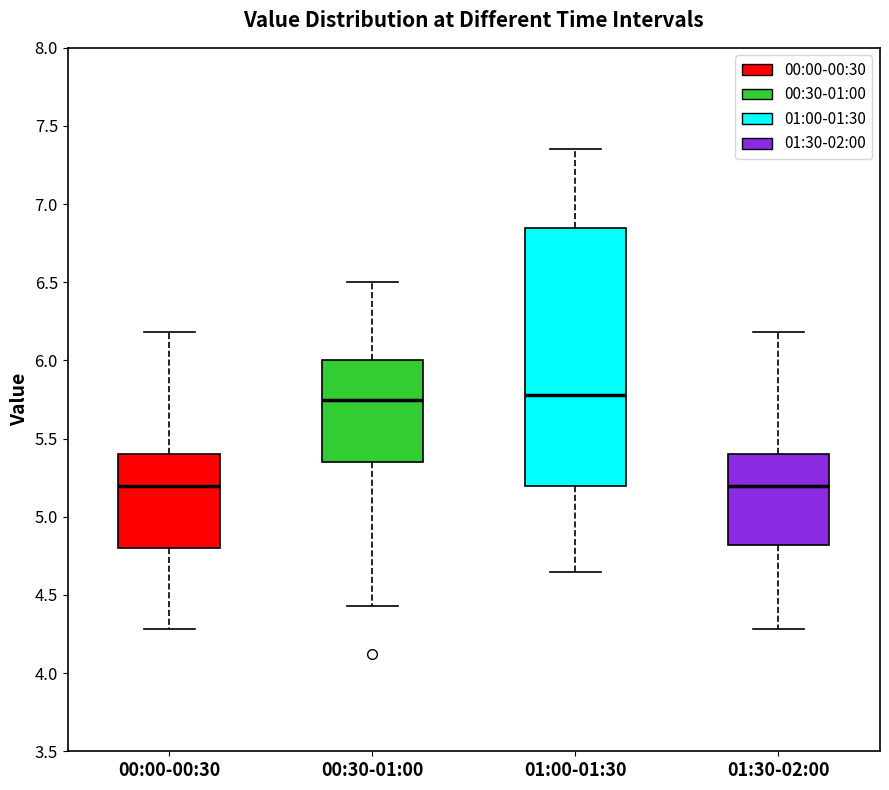

Reading left to right, transcribe this box plot: for each box, give where its median line is, the range the box spans, and where its two whiskers end, as read against the y-axis. The values are not printed on the chart, so give them approximately, as read against the axis.

00:00-00:30: median 5.20, box 4.80 to 5.40, whiskers 4.30 to 6.20
00:30-01:00: median 5.75, box 5.35 to 6.00, whiskers 4.45 to 6.50
01:00-01:30: median 5.80, box 5.20 to 6.85, whiskers 4.65 to 7.35
01:30-02:00: median 5.20, box 4.80 to 5.40, whiskers 4.30 to 6.20